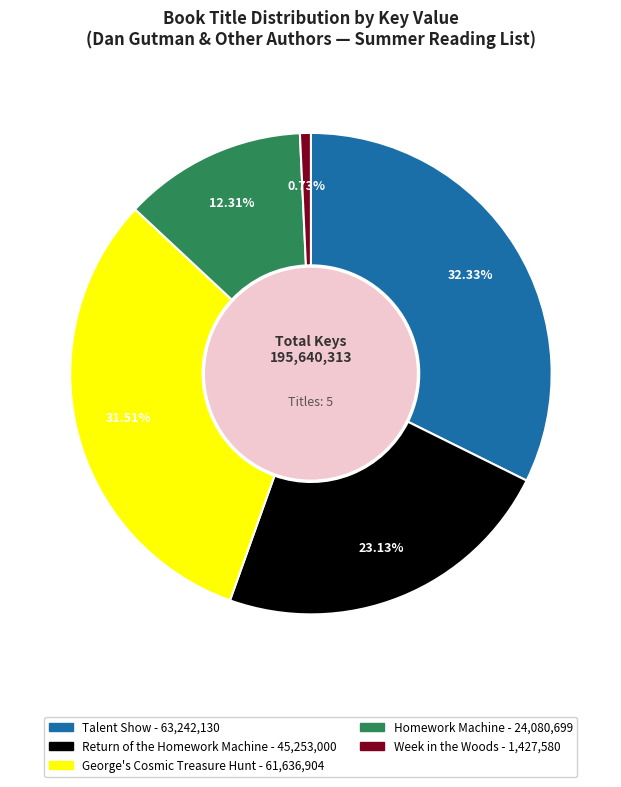

Is there a majority slice in this chart?

No